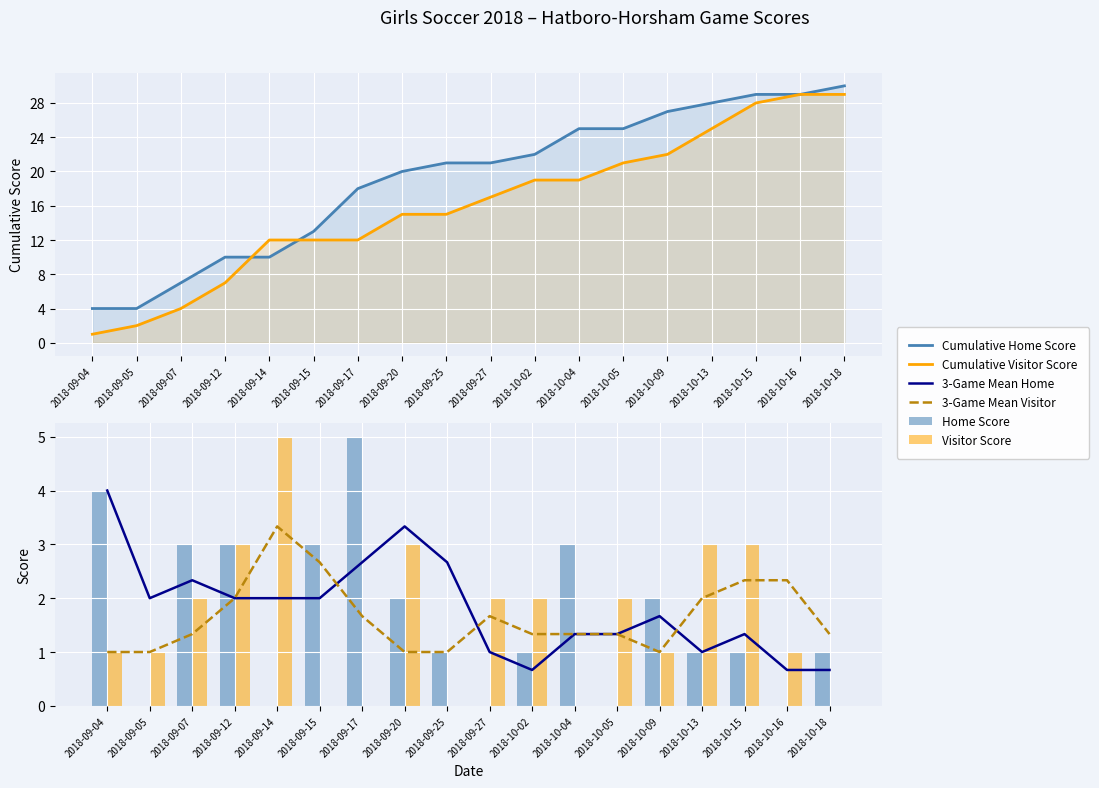

Which series has the widest spread of values?

Cumulative Visitor Score